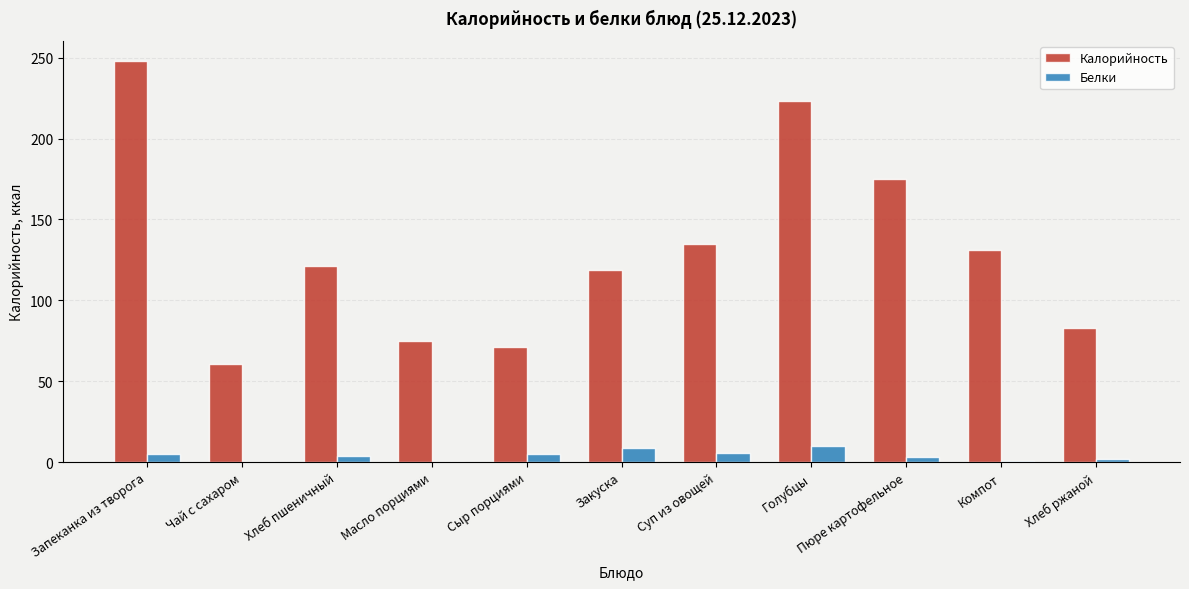

Is the value of Белки at Запеканка из творога greater than the value of Калорийность at Компот?

No